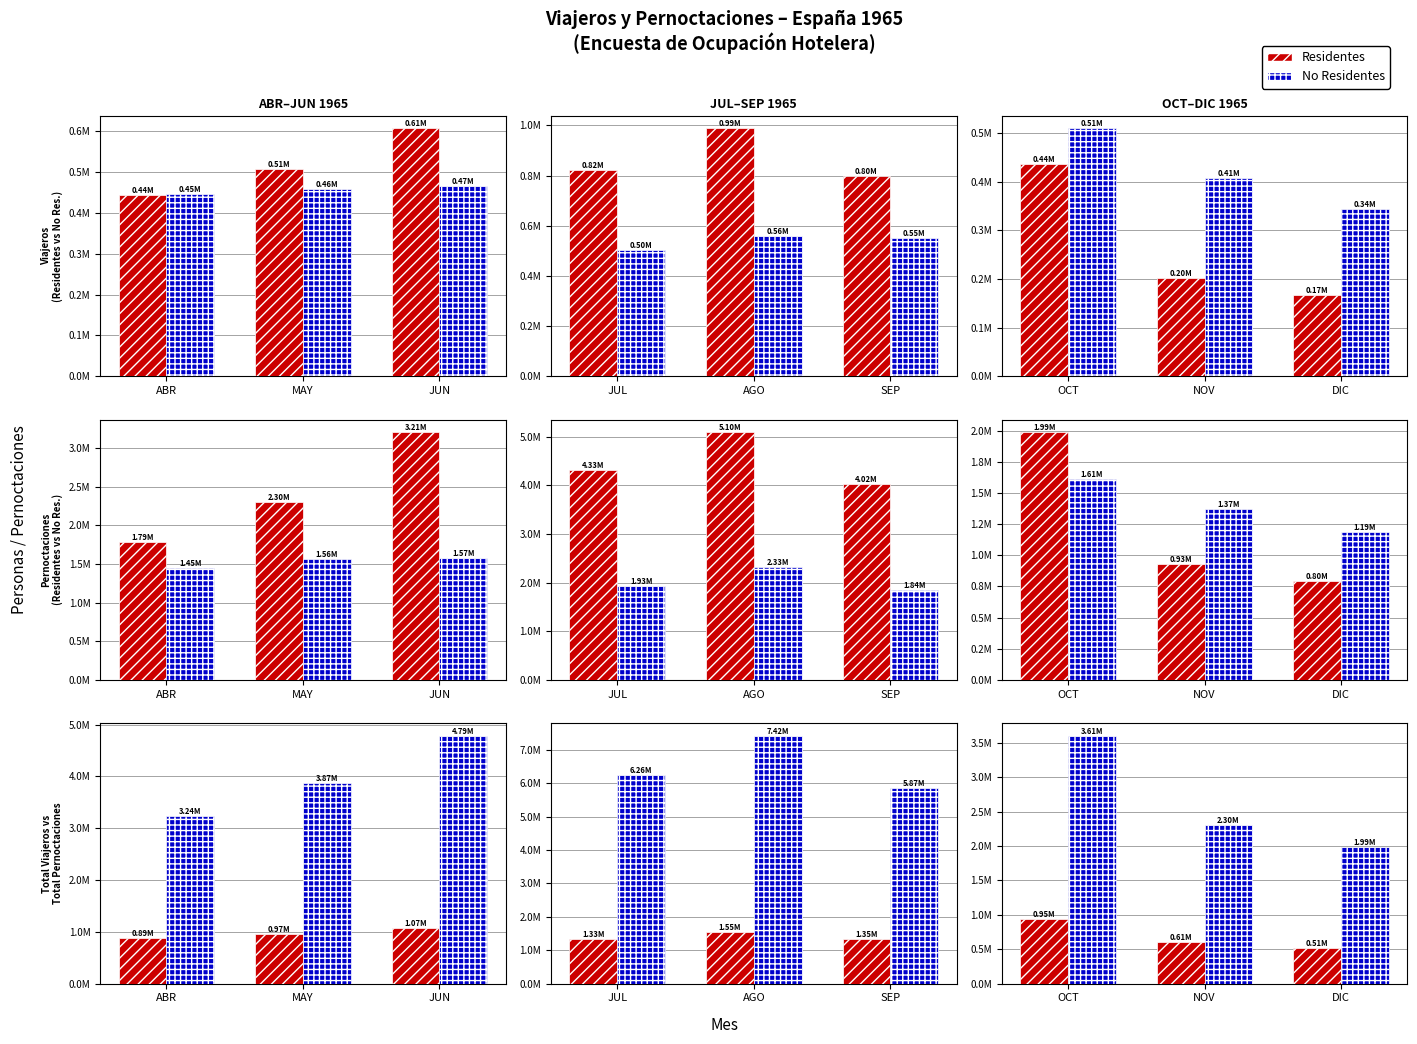

What is the difference between the maximum and second lowest values in the Residentes series?

335900